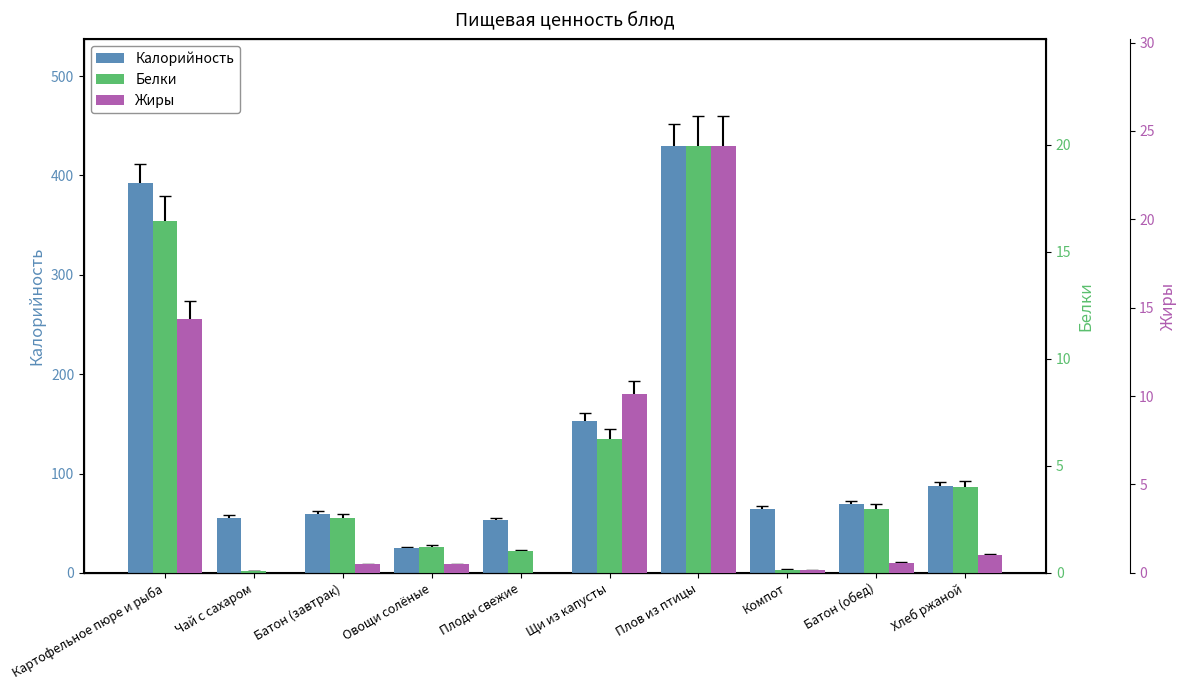

How many values in the Белки series exceed 3?

4